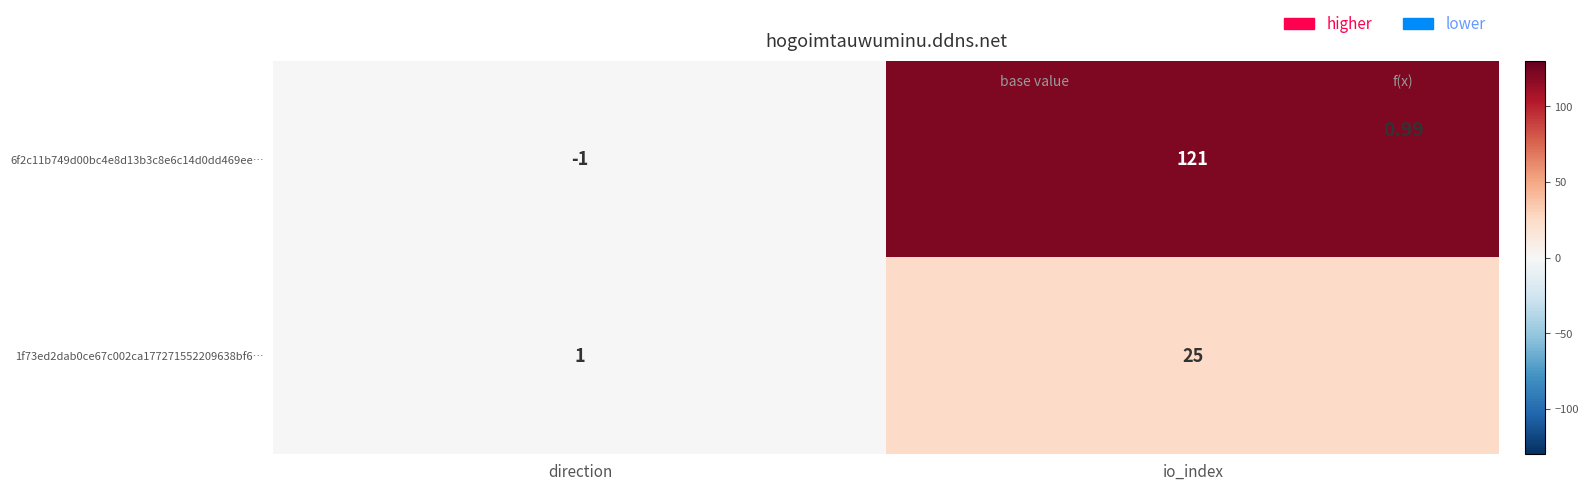

At which label is 6f2c11b749d00bc4e8d13b3c8e6c14d0dd469ee… closest to 60?

direction